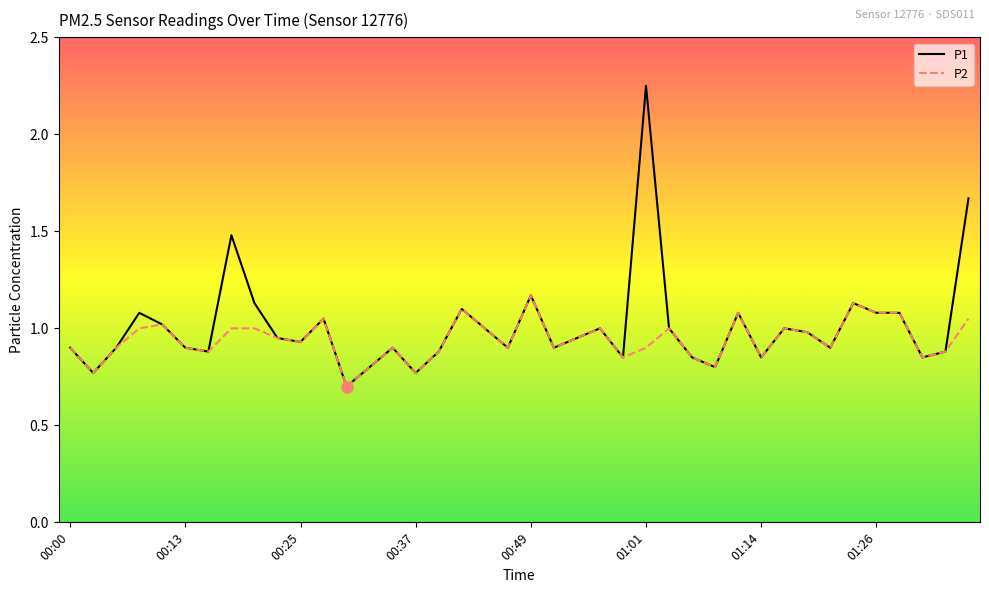

What is the minimum value shown in the chart?

0.7